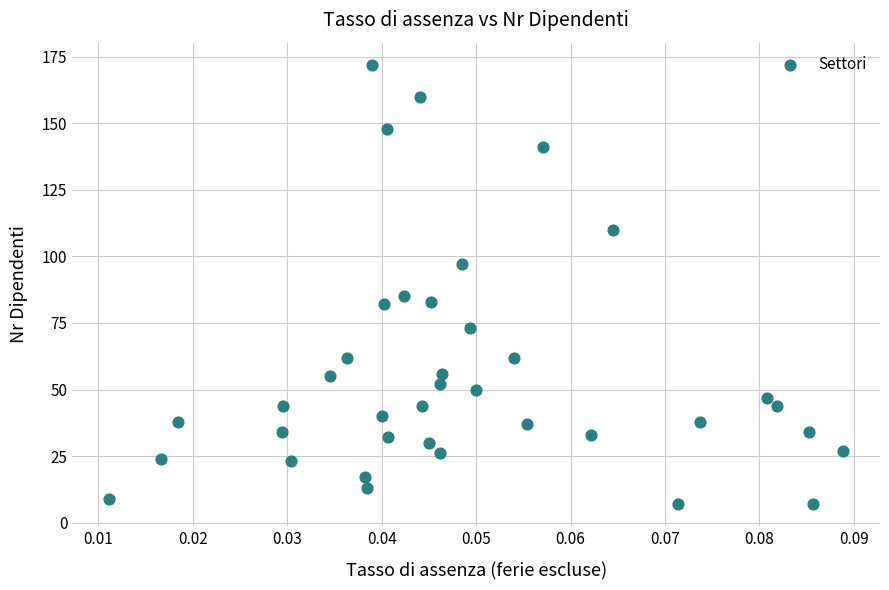

What Y value in the scatter plot is closest to 89?

85